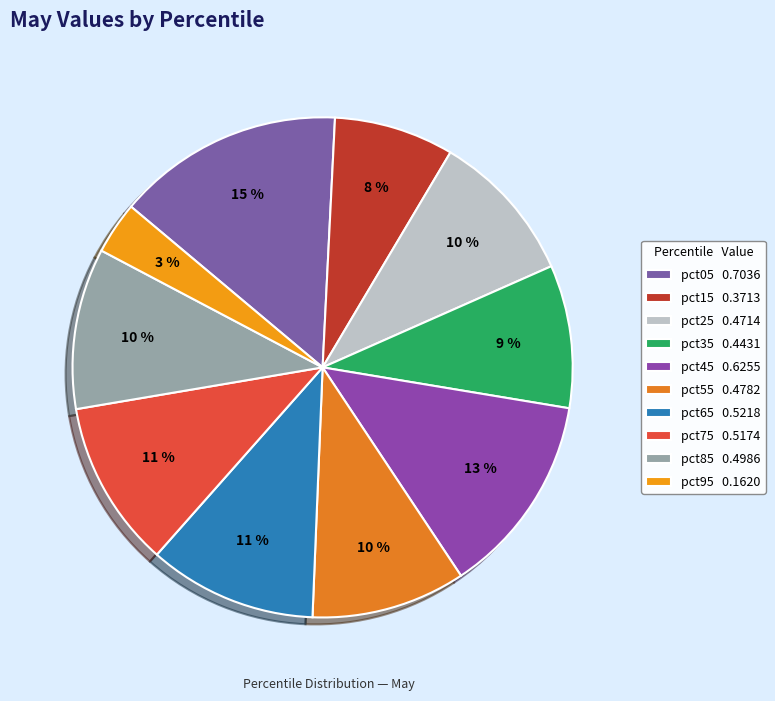

True or false: pct05 accounts for 15% of the total.

True